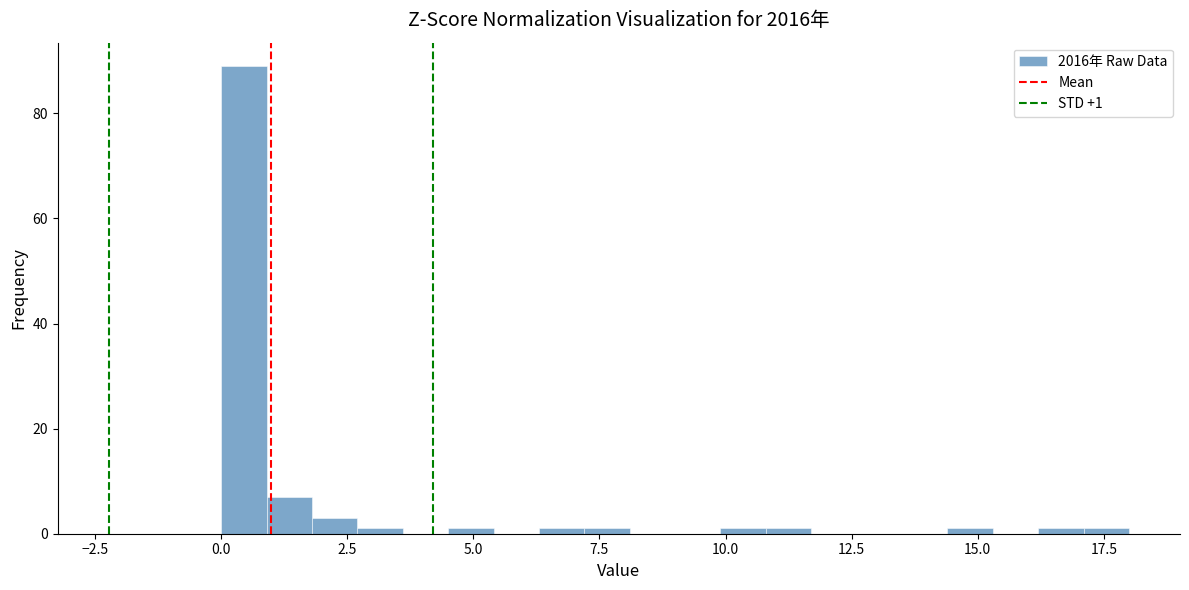

Around what value on the x-axis is the tallest bar? Give the approximate position of its centre, as read against the axis.

0.5